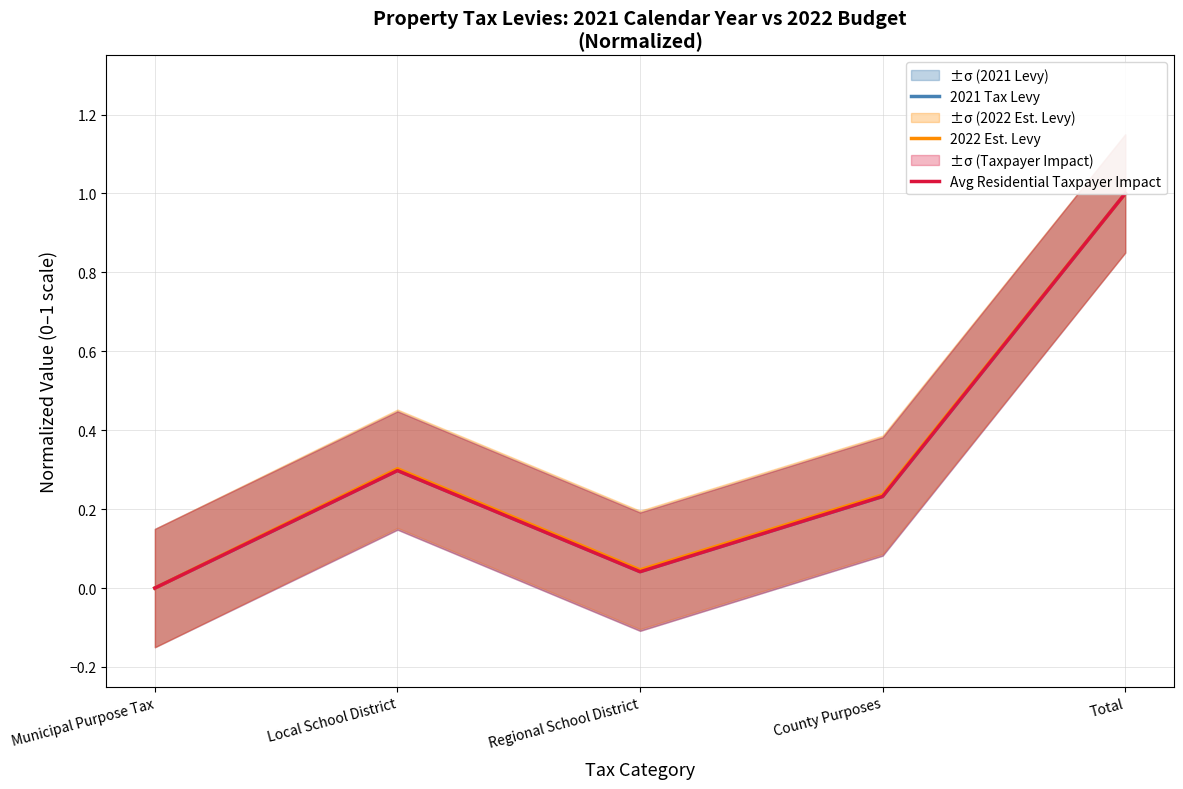

What is the label of the 1st point from the left?

Municipal Purpose Tax